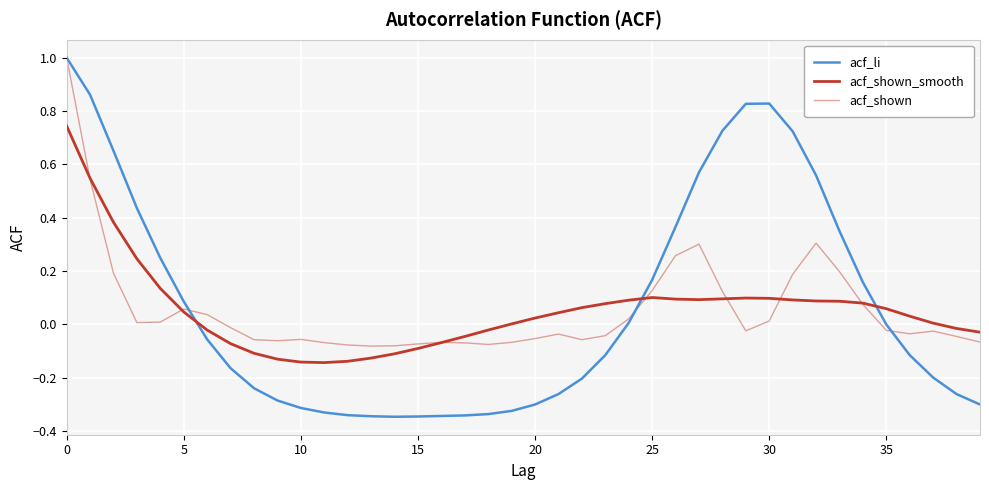

How many lines are shown in the chart?

3